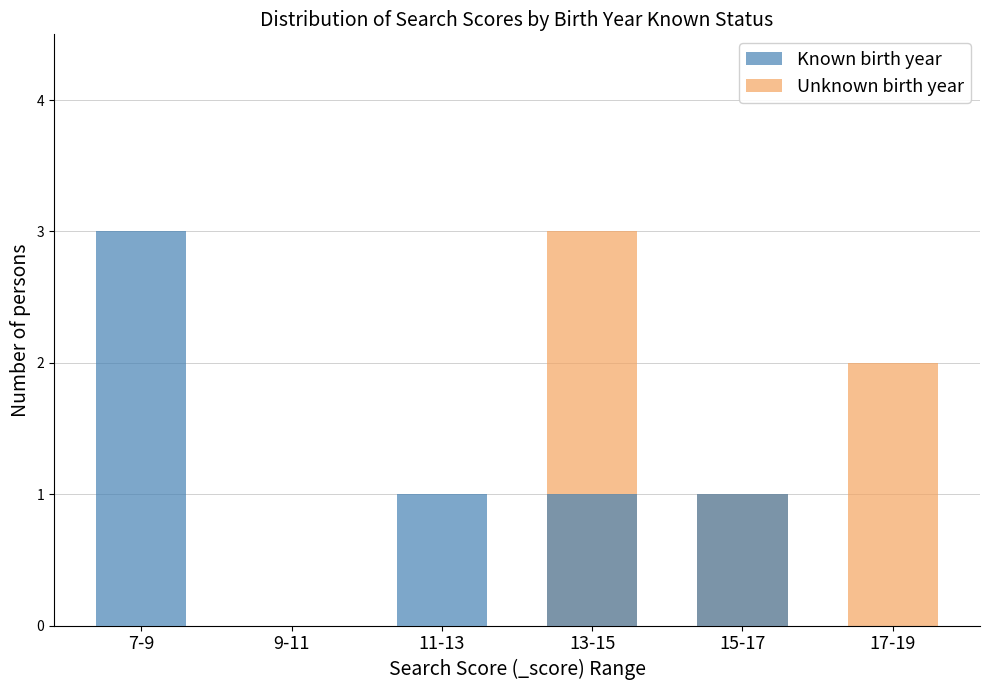

At 13-15, list the series in order from smallest to largest.

Known birth year, Unknown birth year